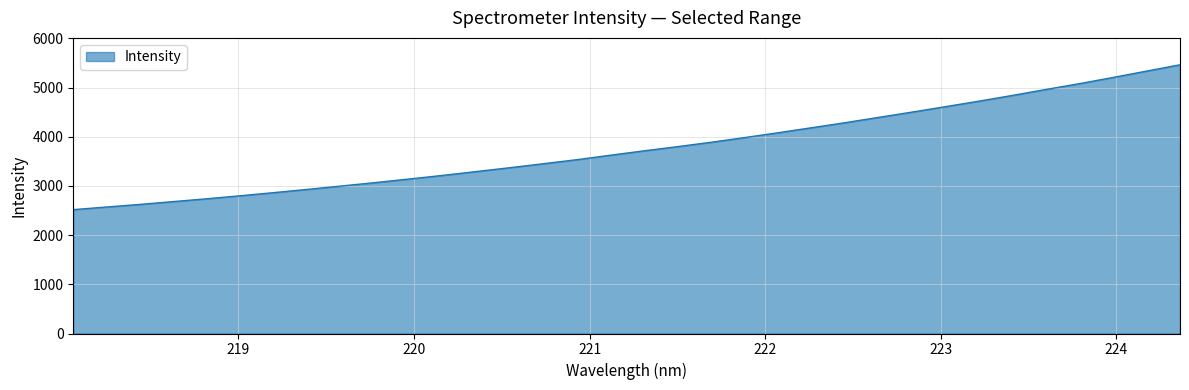

What is the difference between the maximum and minimum values?

2945.1